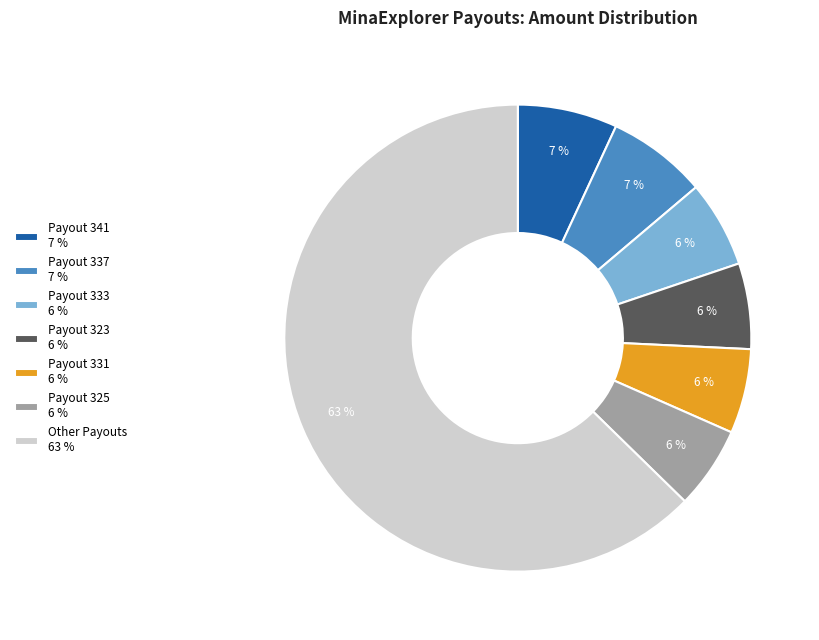

Which slice is the largest?

Other Payouts 63 %